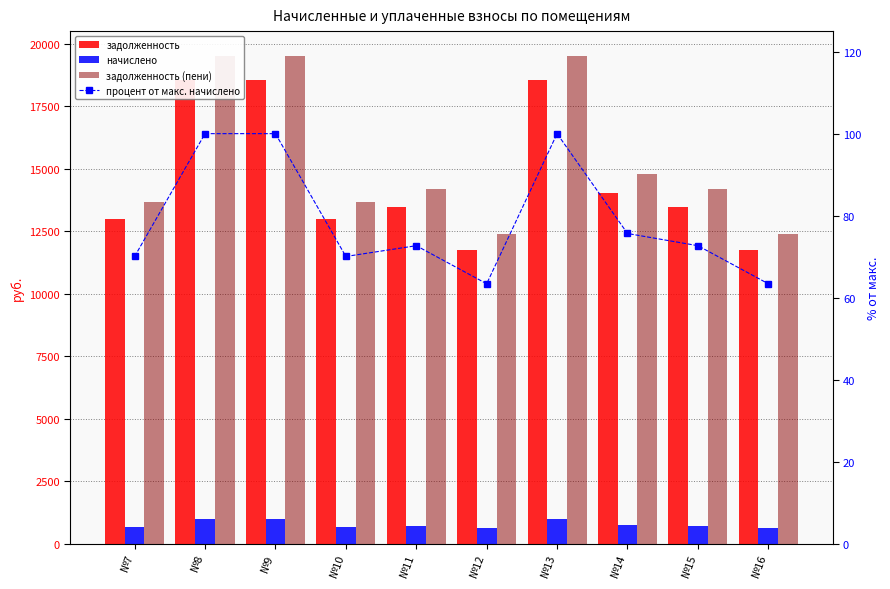

Is the value of процент от макс. начислено at №13 greater than the value of задолженность at №12?

No